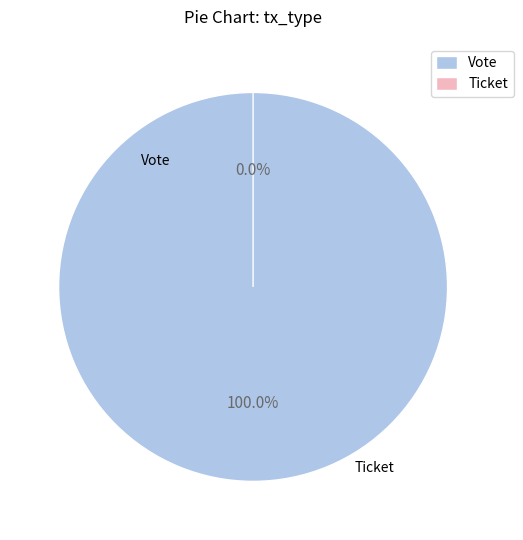

Count the number of slices in the pie.

2